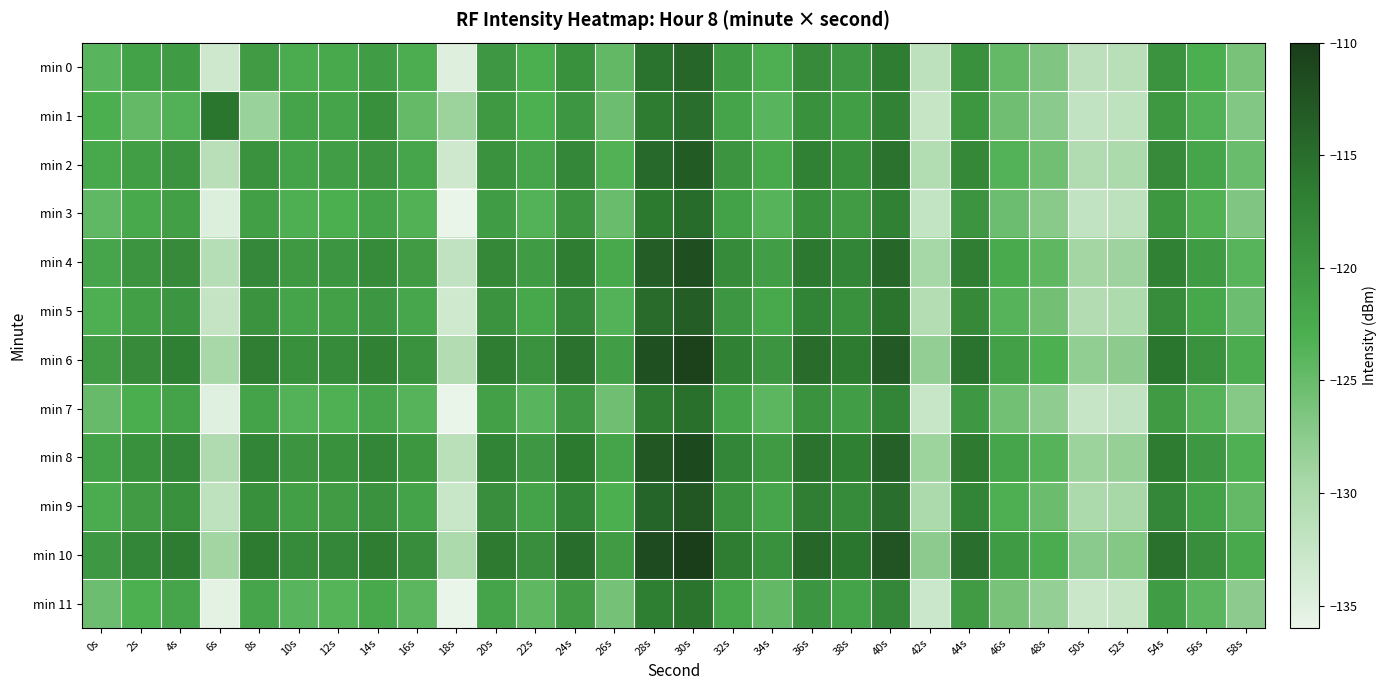

Count the number of categories in the chart.

30